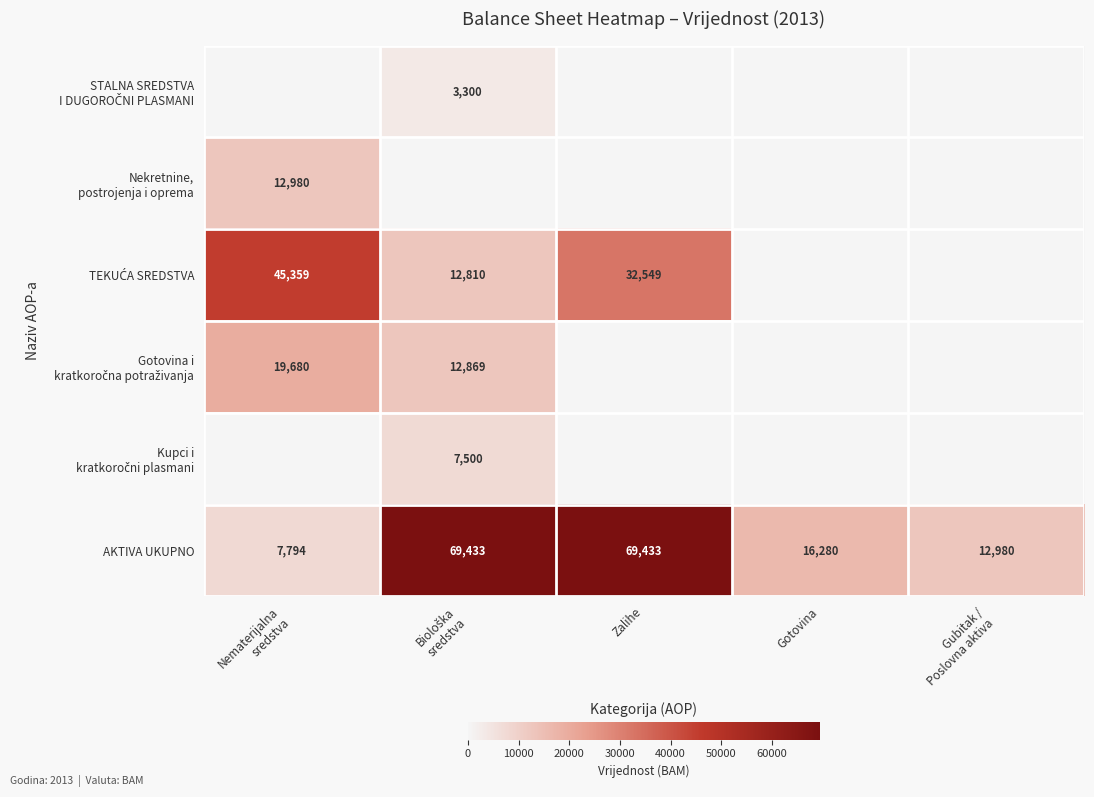

At which category is the sum across all series the highest?

Biološka
sredstva